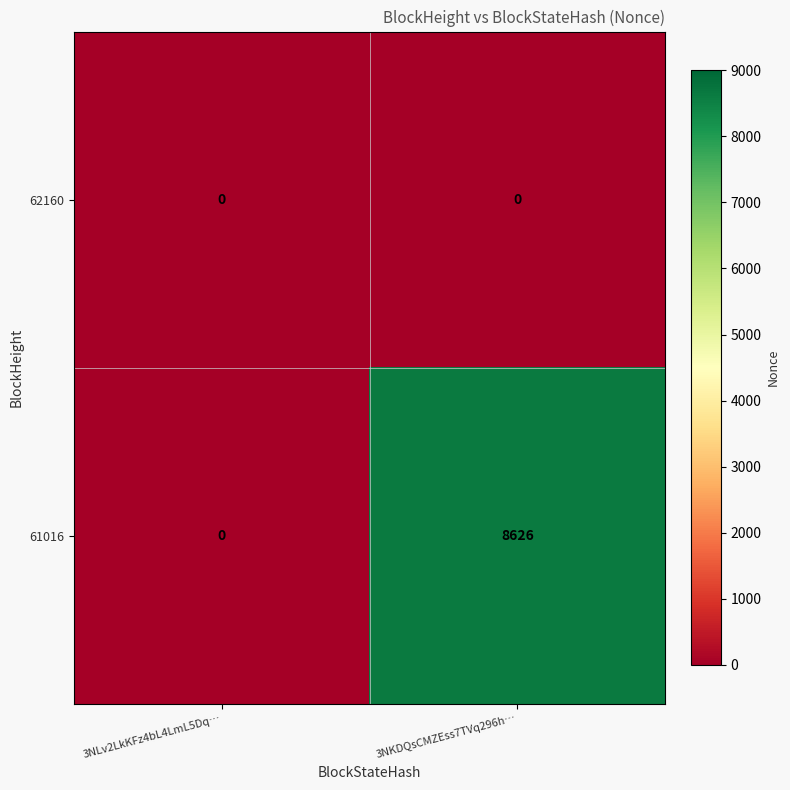

How many data points does each series have?

2